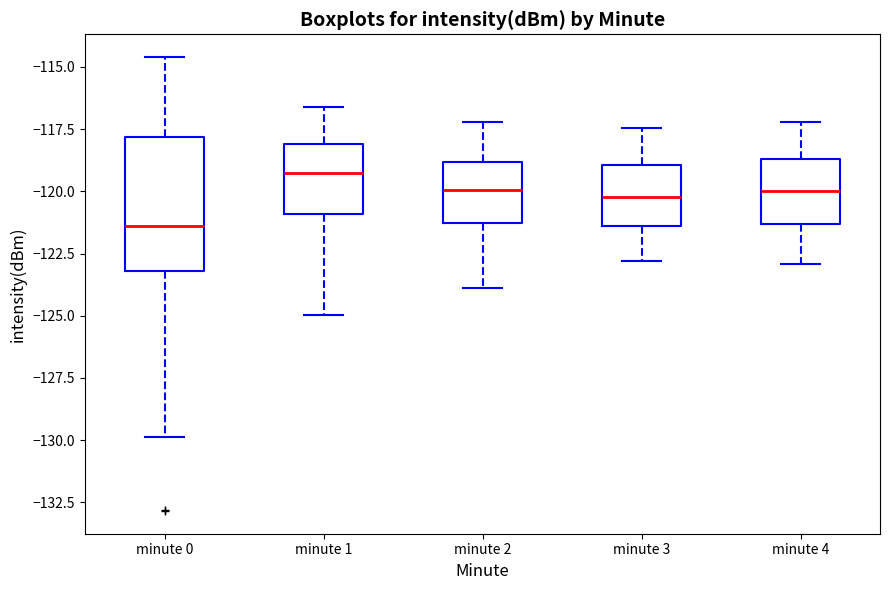

Which box has the highest median line?

minute 1